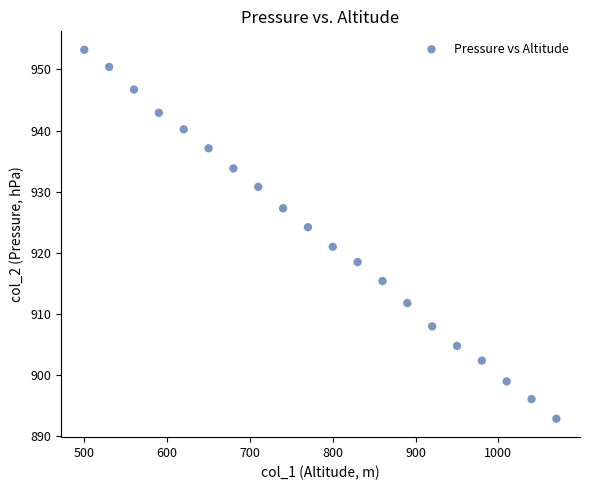

What is the range of Y values (max minus min)?

60.3